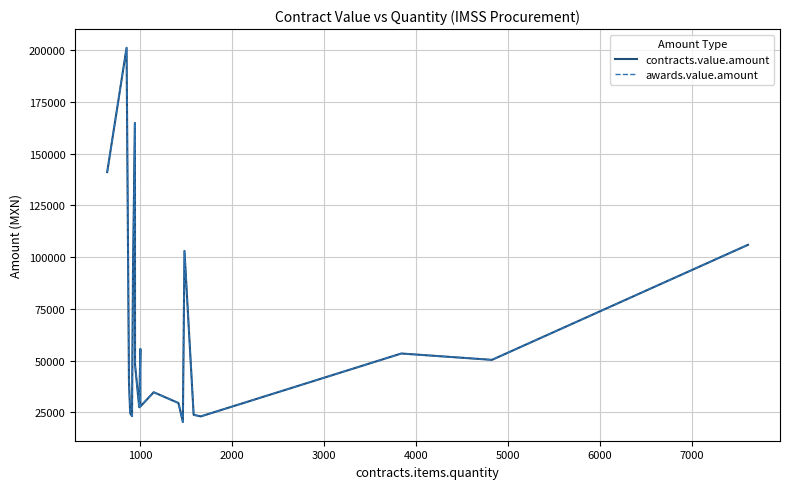

Is this an area chart (filled region under the line)?

No